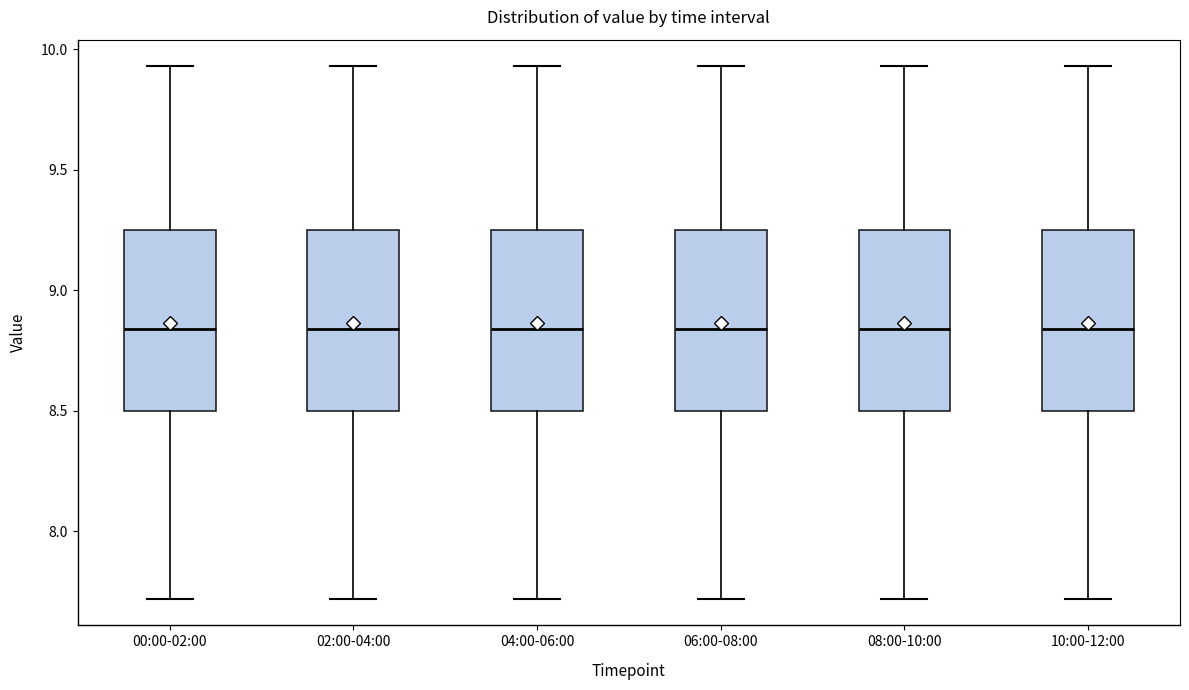

Reading left to right, read every box against the y-axis: the position of its median line, the range the box covers, and the ends of its whiskers. The values are not printed on the chart, so give them approximately, as read against the axis.

00:00-02:00: median 8.85, box 8.50 to 9.25, whiskers 7.70 to 9.95
02:00-04:00: median 8.85, box 8.50 to 9.25, whiskers 7.70 to 9.95
04:00-06:00: median 8.85, box 8.50 to 9.25, whiskers 7.70 to 9.95
06:00-08:00: median 8.85, box 8.50 to 9.25, whiskers 7.70 to 9.95
08:00-10:00: median 8.85, box 8.50 to 9.25, whiskers 7.70 to 9.95
10:00-12:00: median 8.85, box 8.50 to 9.25, whiskers 7.70 to 9.95